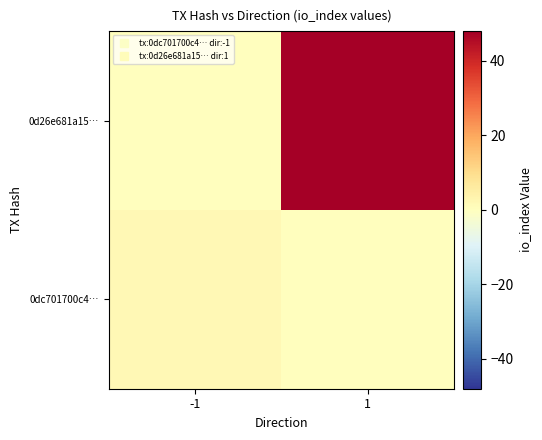

At how many categories does at least one series exceed 34?

1